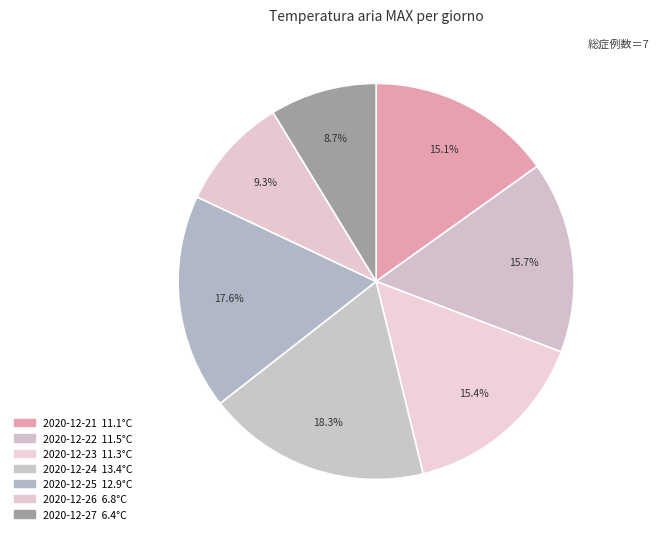

Is 2020-12-22 the majority of the pie?

No